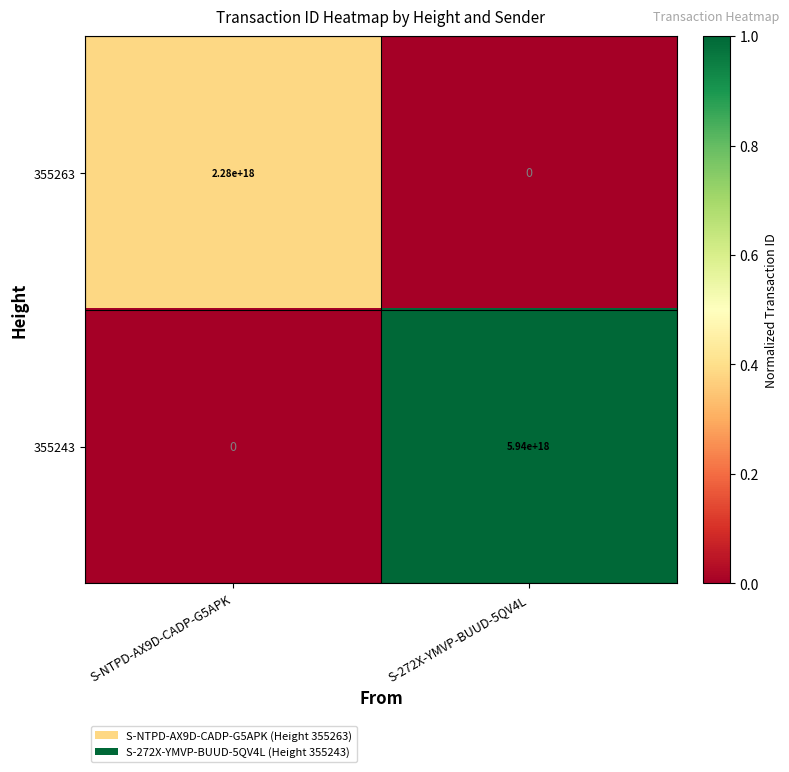

Is the value of 355263 at S-NTPD-AX9D-CADP-G5APK greater than the value of 355243 at S-272X-YMVP-BUUD-5QV4L?

No